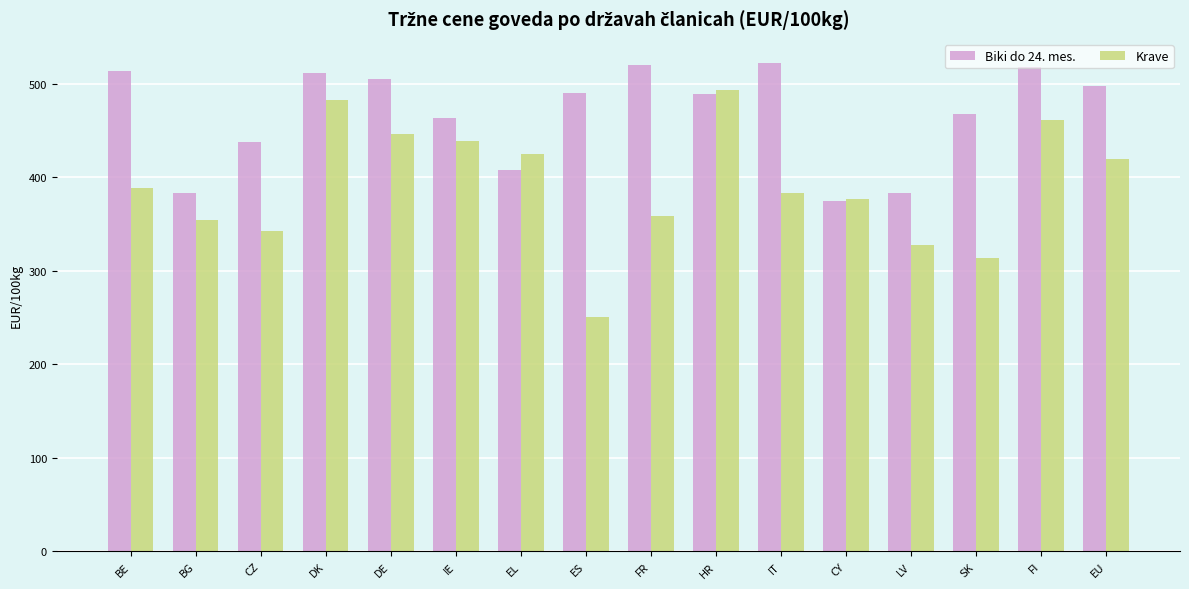

Is it true that Krave equals 437.9 at LV?

False